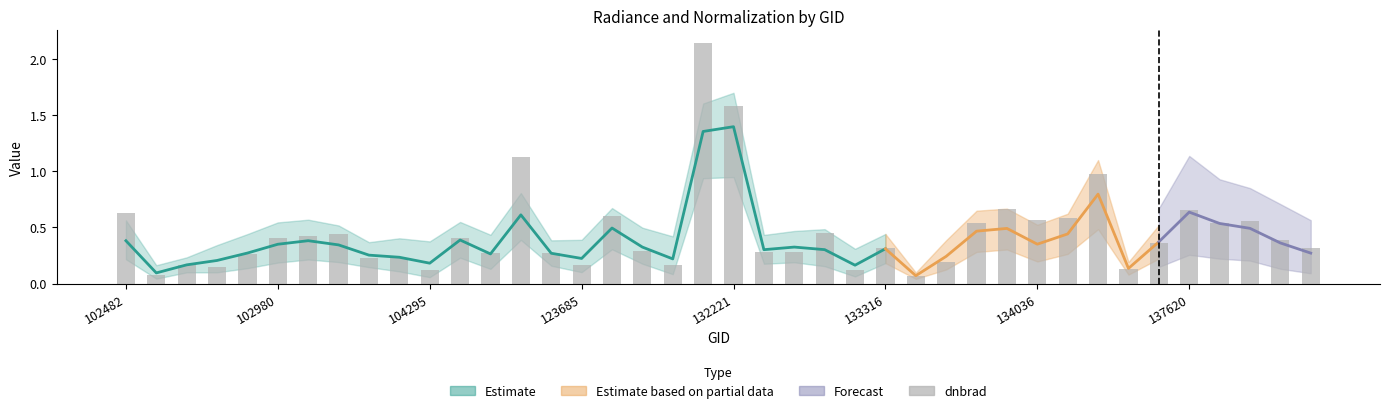

What is the value of the 2nd bar from the left?

0.1